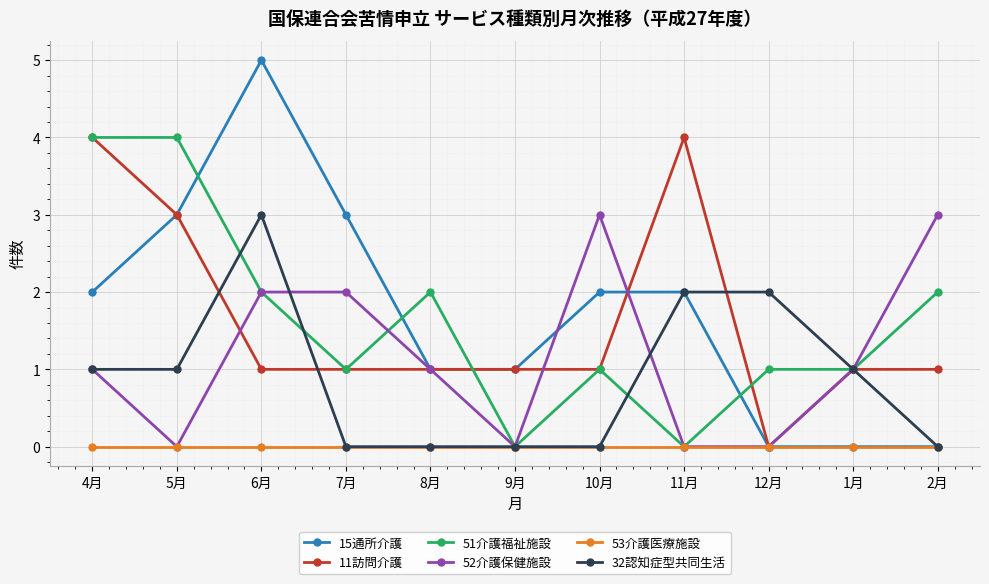

What is the approximate value of 51介護福祉施設 at 5月?

4